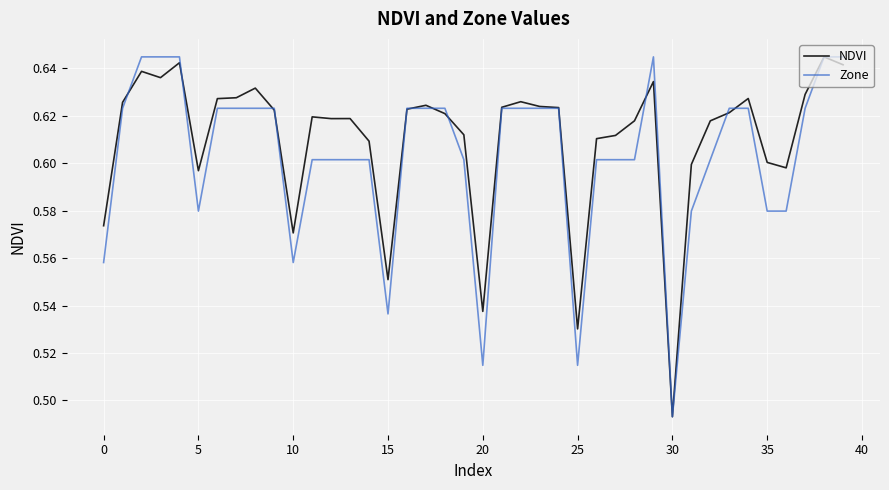

List the series in order of their overall mean, lowest first.

Zone, NDVI